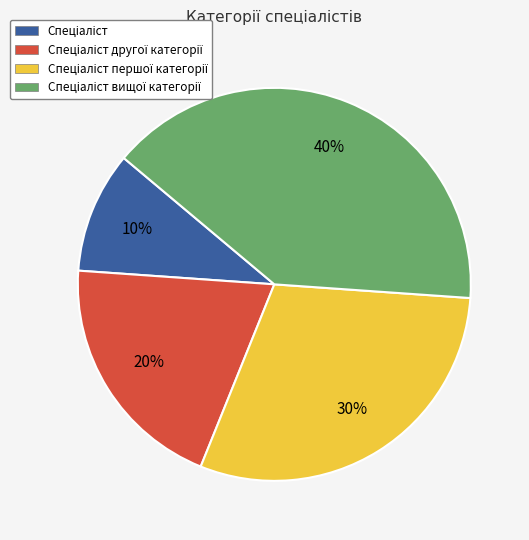

Does any single category account for the majority?

No